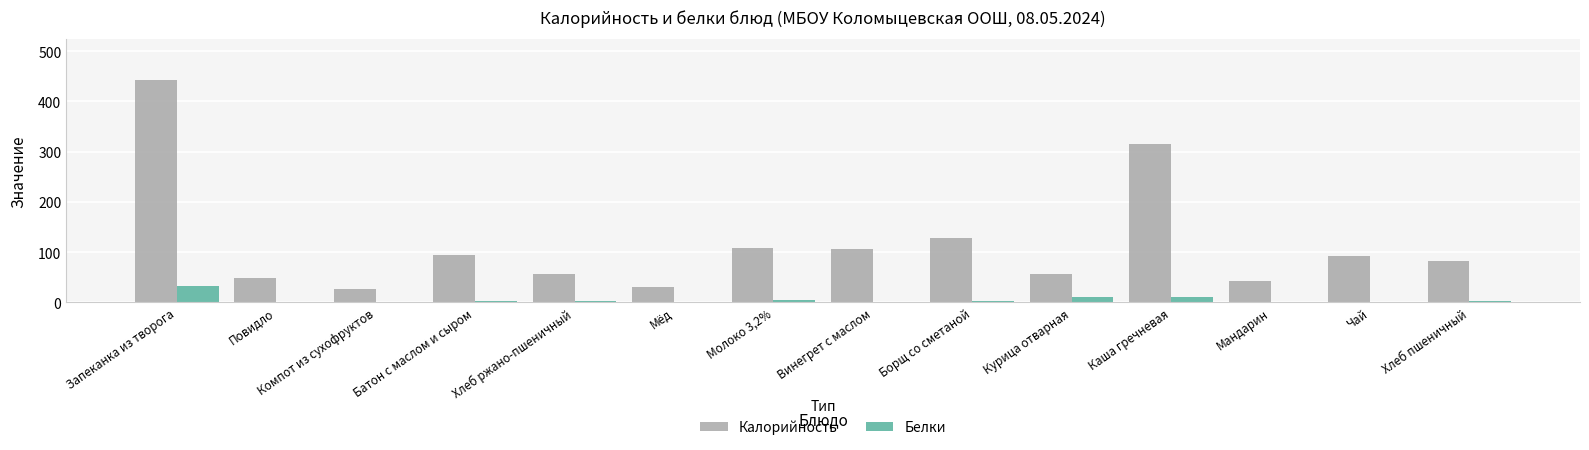

At which category is the sum across all series the highest?

Запеканка из творога